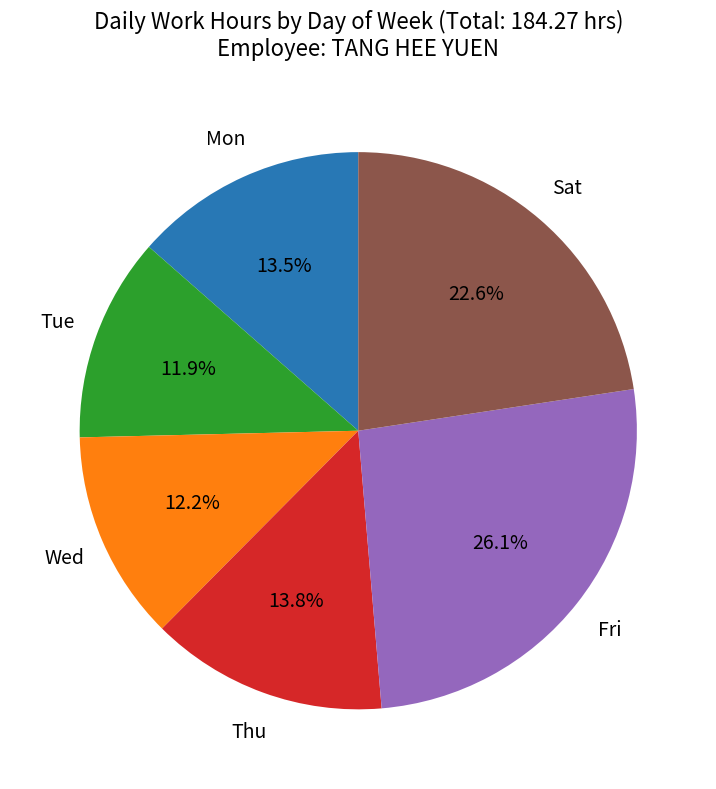

How many slices are in this pie chart?

6